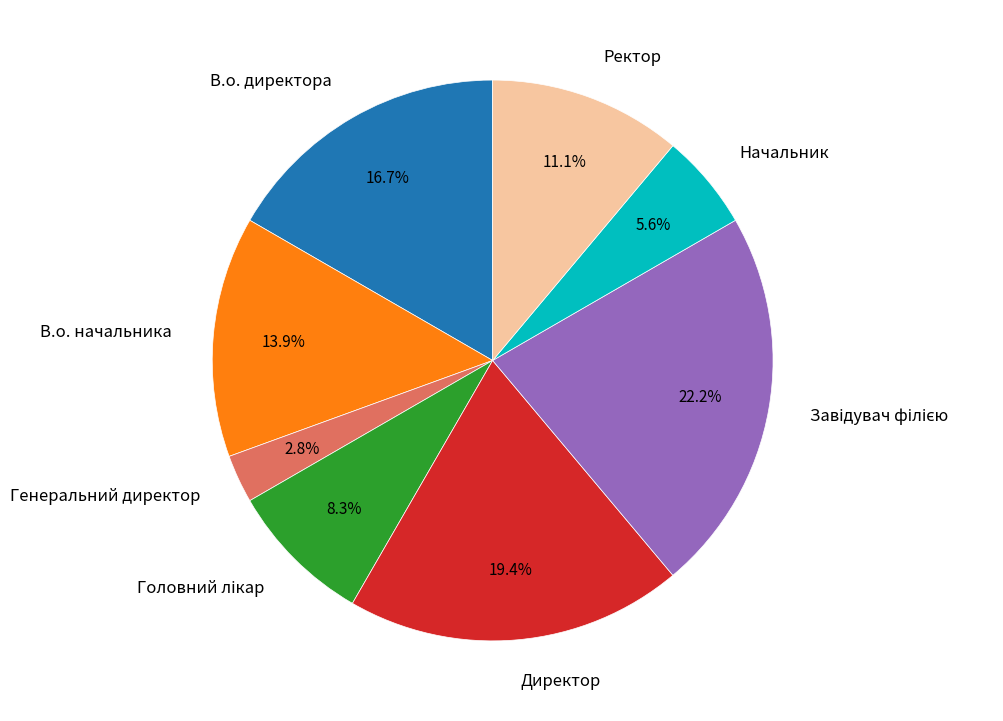

What is the ratio of the value at В.о. директора to the value at Генеральний директор?

6.0